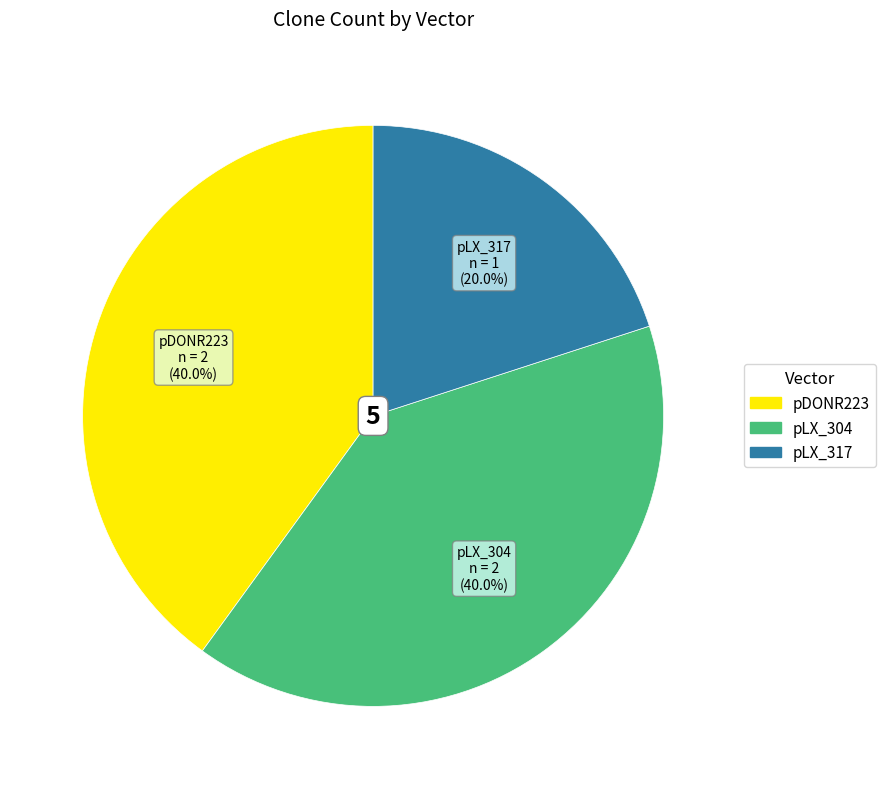

What percentage do pLX_317 and pDONR223 together represent?

60.0%